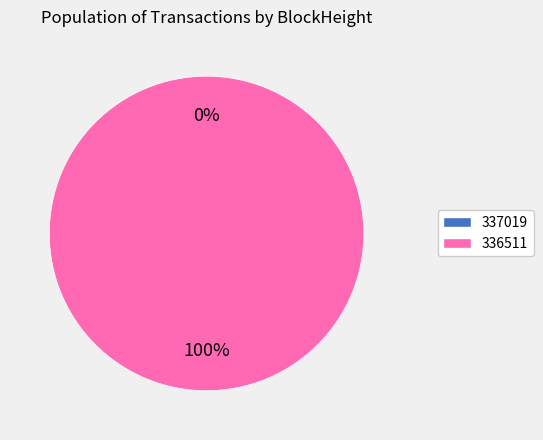

Which category accounts for the majority?

336511